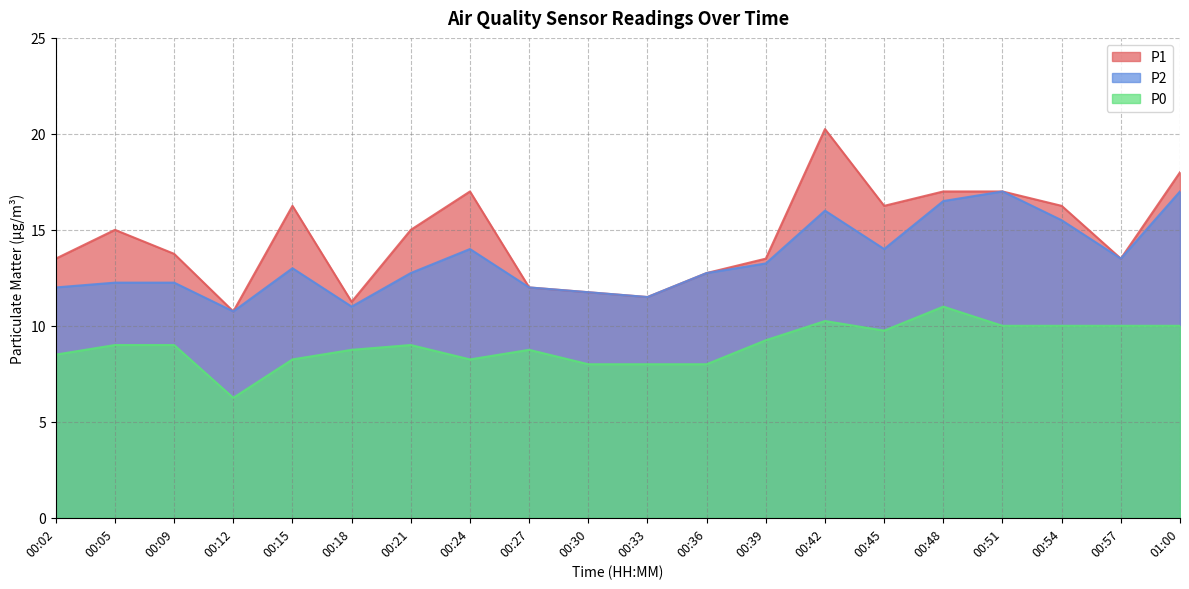

Which series has the widest spread of values?

P1